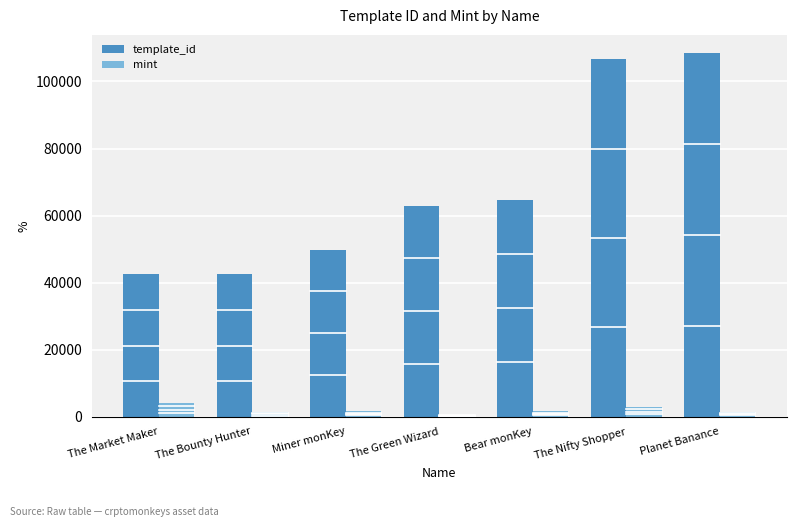

What is the sum of all template_id values?

477448